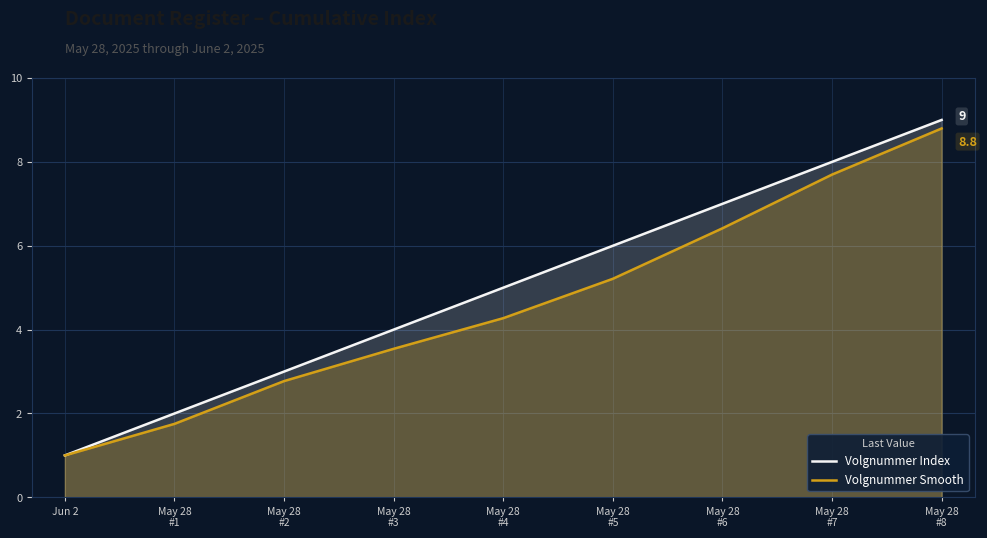

True or false: Volgnummer Index and Volgnummer Smooth intersect in this chart.

False